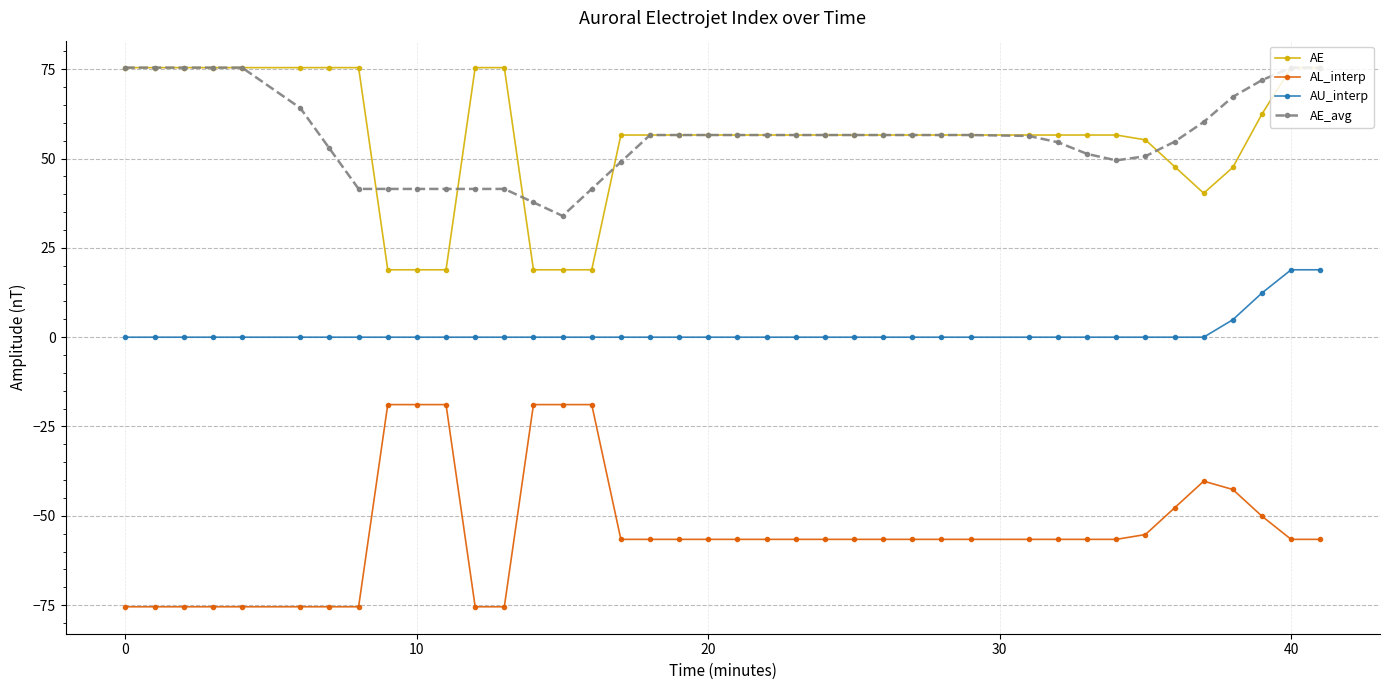

What is the difference between the maximum and minimum values in the AL_interp series?

56.6